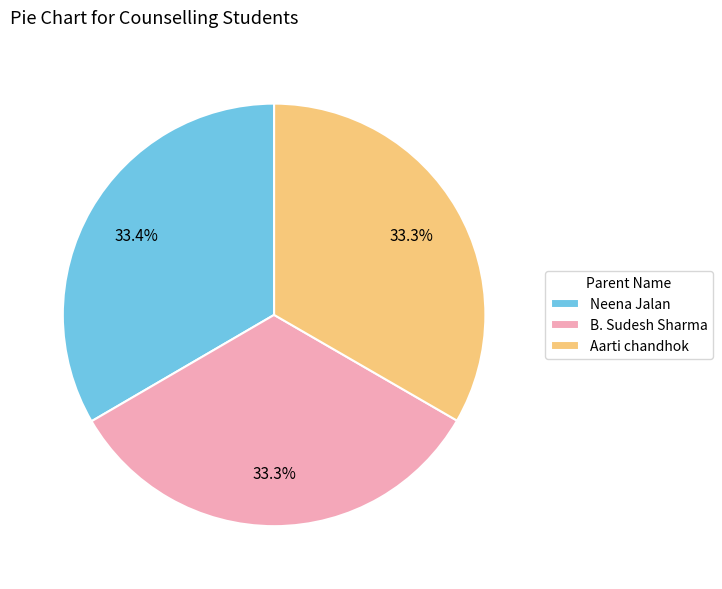

Is the sum of B. Sudesh Sharma and Neena Jalan greater than half?

Yes